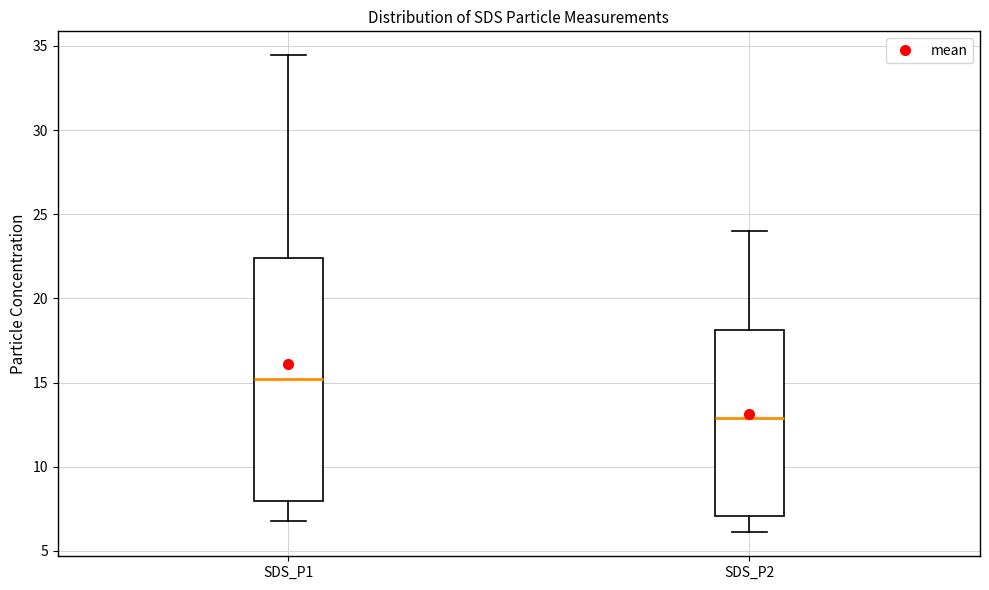

Reading left to right, transcribe this box plot: for each box, give where its median line is, the range the box spans, and where its two whiskers end, as read against the y-axis. The values are not printed on the chart, so give them approximately, as read against the axis.

SDS_P1: median 15.0, box 8.0 to 22.5, whiskers 7.0 to 34.5
SDS_P2: median 13.0, box 7.0 to 18.0, whiskers 6.0 to 24.0